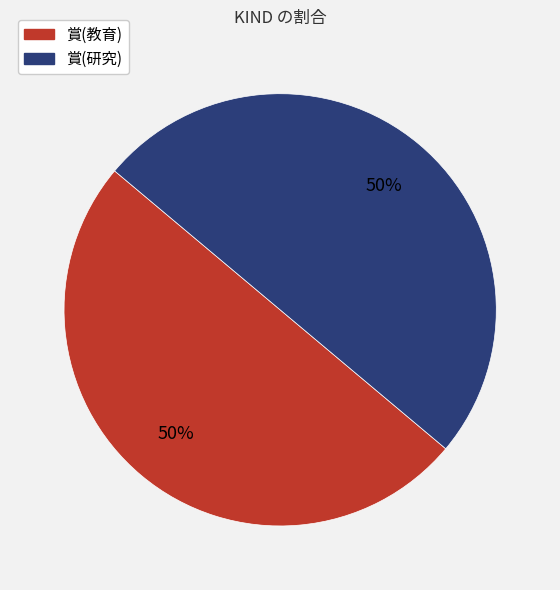

Is it true that 賞(研究) is 44% of the pie?

False